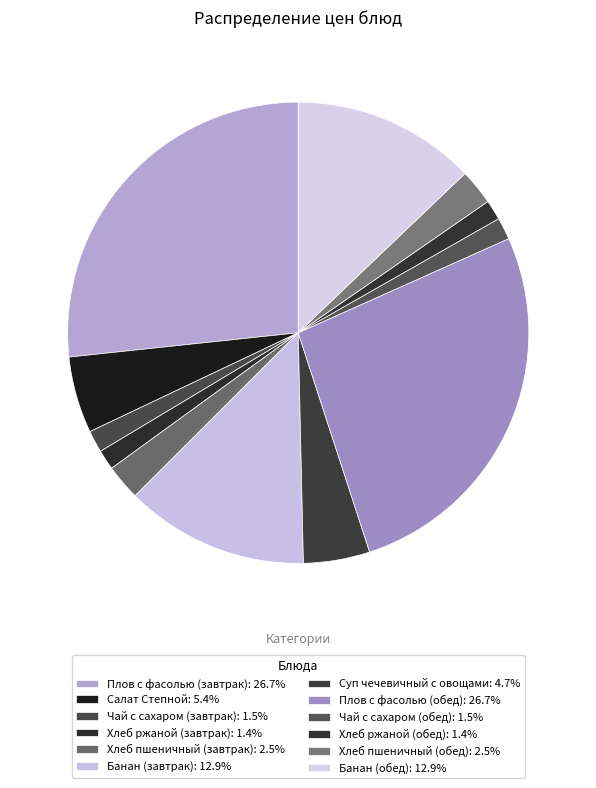

How many segments does this pie chart have?

12